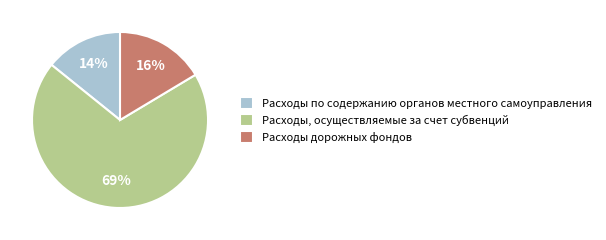

Is it true that Расходы, осуществляемые за счет субвенций is 69% of the pie?

True